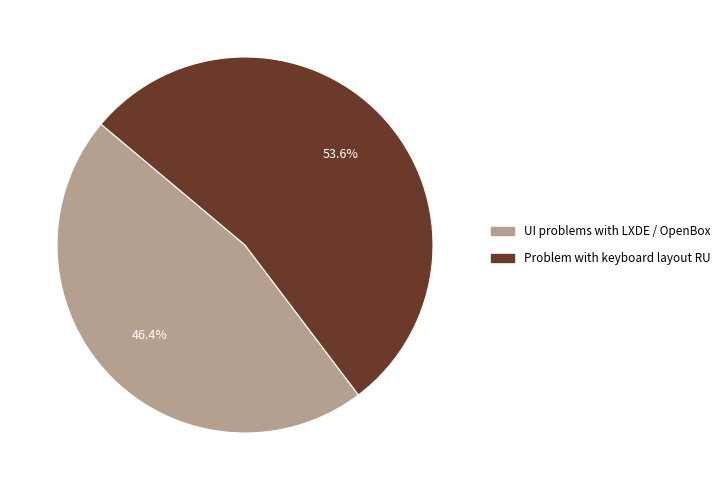

Count the number of slices in the pie.

2